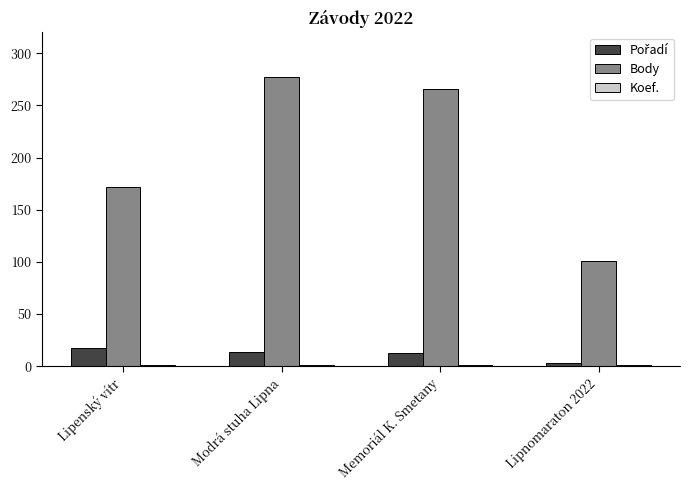

Which category has the highest value in the Body series?

Modrá stuha Lipna